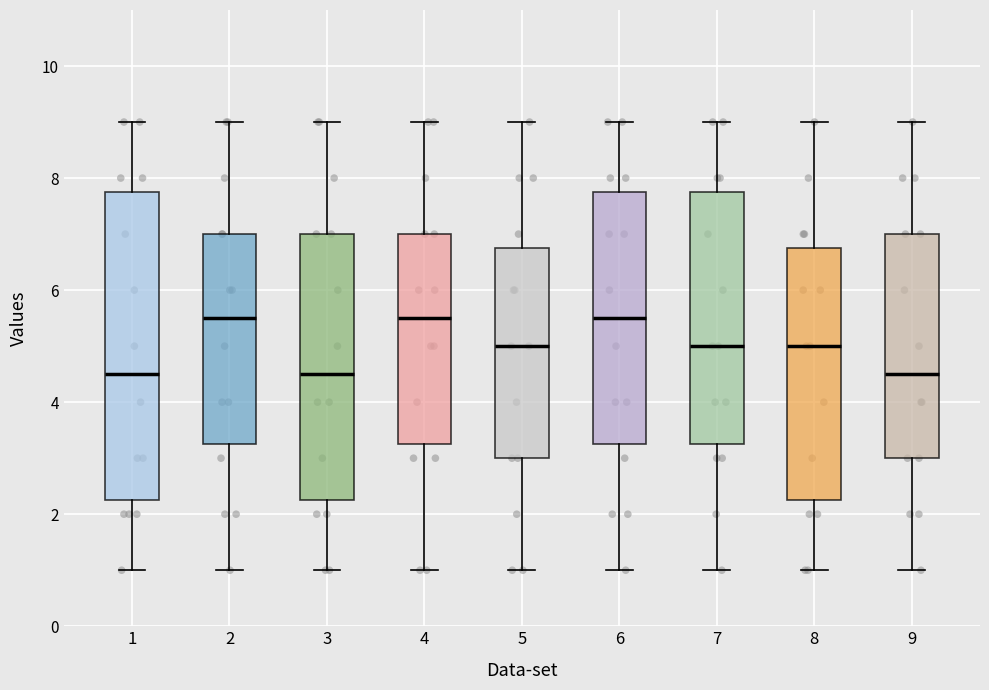

Reading left to right, transcribe this box plot: for each box, give where its median line is, the range the box spans, and where its two whiskers end, as read against the y-axis. The values are not printed on the chart, so give them approximately, as read against the axis.

1: median 4.6, box 2.2 to 7.8, whiskers 1.0 to 9.0
2: median 5.6, box 3.2 to 7.0, whiskers 1.0 to 9.0
3: median 4.6, box 2.2 to 7.0, whiskers 1.0 to 9.0
4: median 5.6, box 3.2 to 7.0, whiskers 1.0 to 9.0
5: median 5.0, box 3.0 to 6.8, whiskers 1.0 to 9.0
6: median 5.6, box 3.2 to 7.8, whiskers 1.0 to 9.0
7: median 5.0, box 3.2 to 7.8, whiskers 1.0 to 9.0
8: median 5.0, box 2.2 to 6.8, whiskers 1.0 to 9.0
9: median 4.6, box 3.0 to 7.0, whiskers 1.0 to 9.0